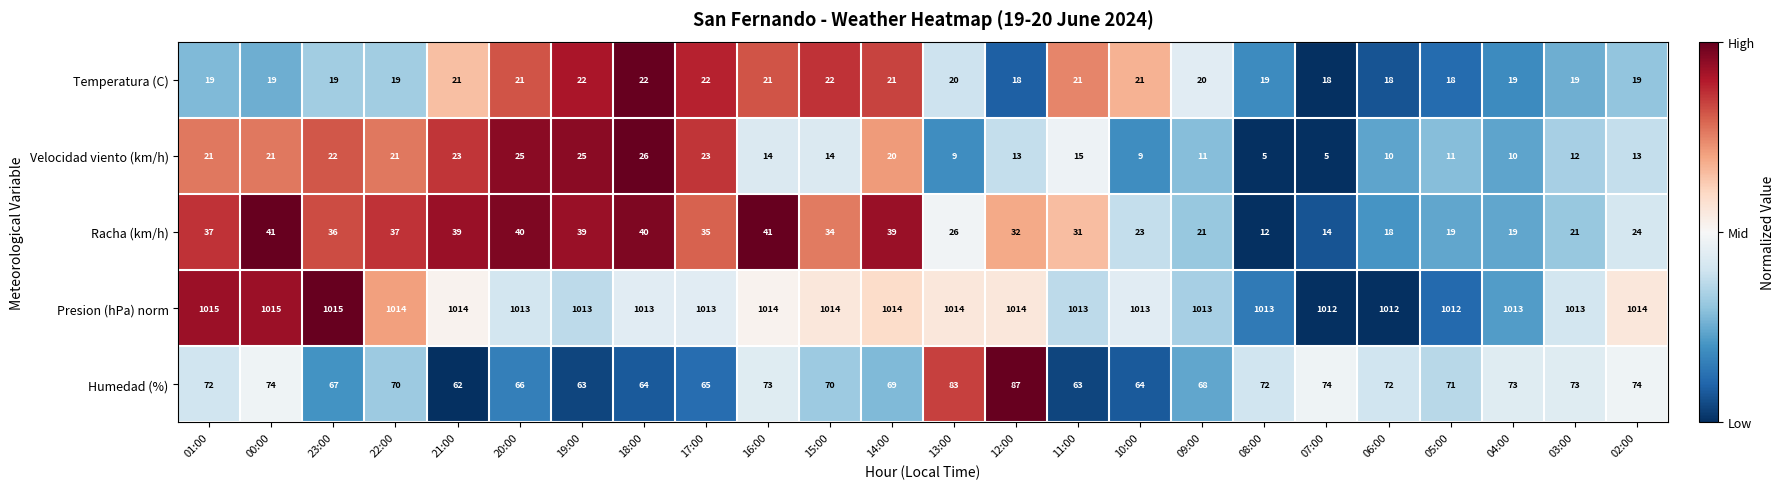

How many series are shown in this chart?

5